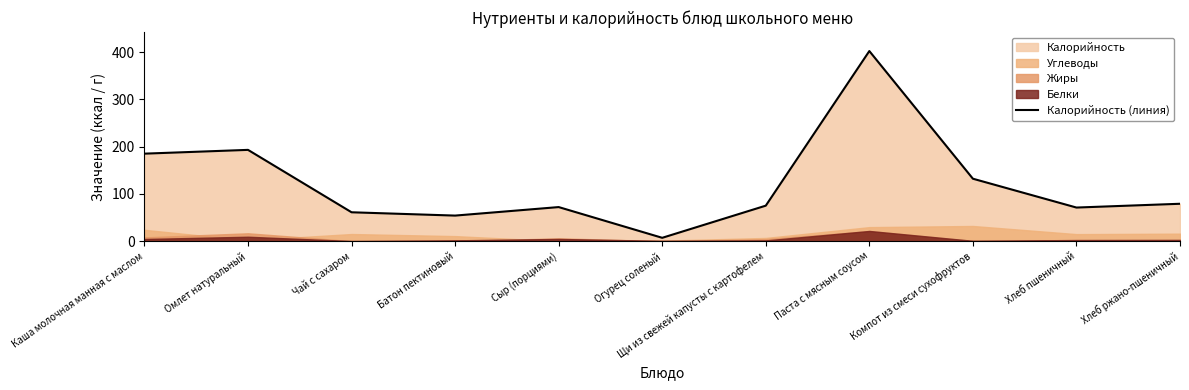

What is the change in value from Сыр (порциями) to Щи из свежей капусты с картофелем?

+3